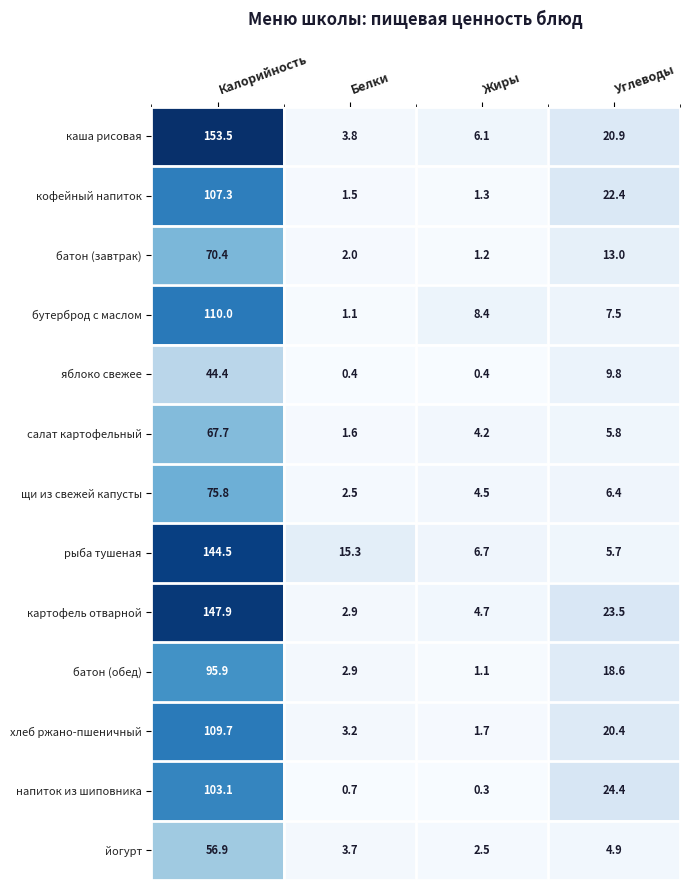

At Углеводы, list the series in order from smallest to largest.

йогурт, рыба тушеная, салат картофельный, щи из свежей капусты, бутерброд с маслом, яблоко свежее, батон (завтрак), батон (обед), хлеб ржано-пшеничный, каша рисовая, кофейный напиток, картофель отварной, напиток из шиповника